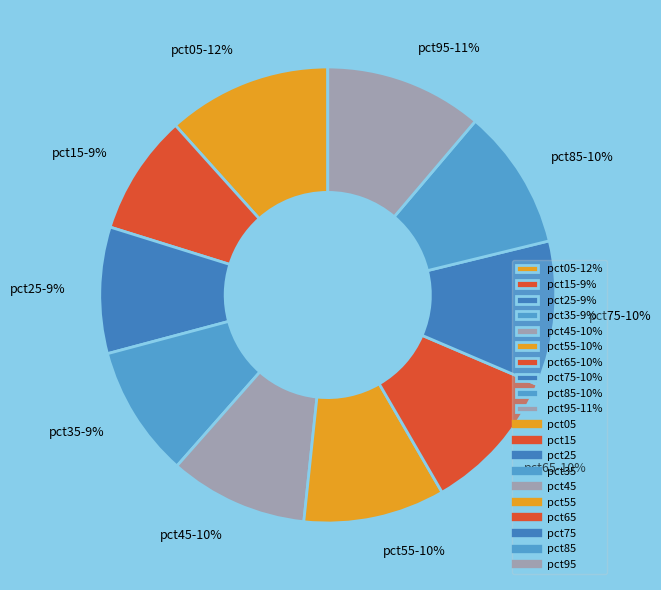

The pct95 slice represents 23% of the pie. True or false?

False